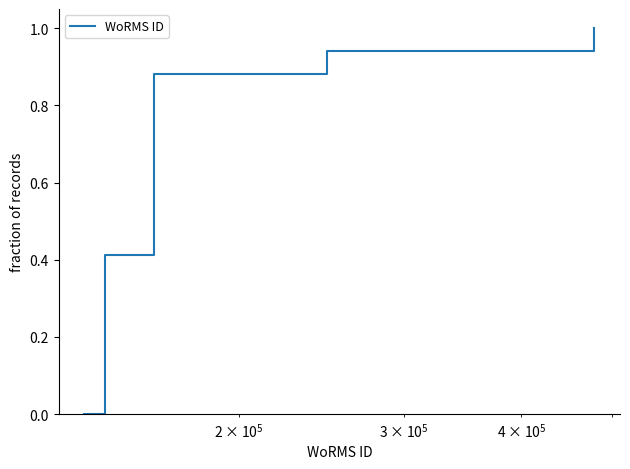

How many lines are shown in the chart?

1